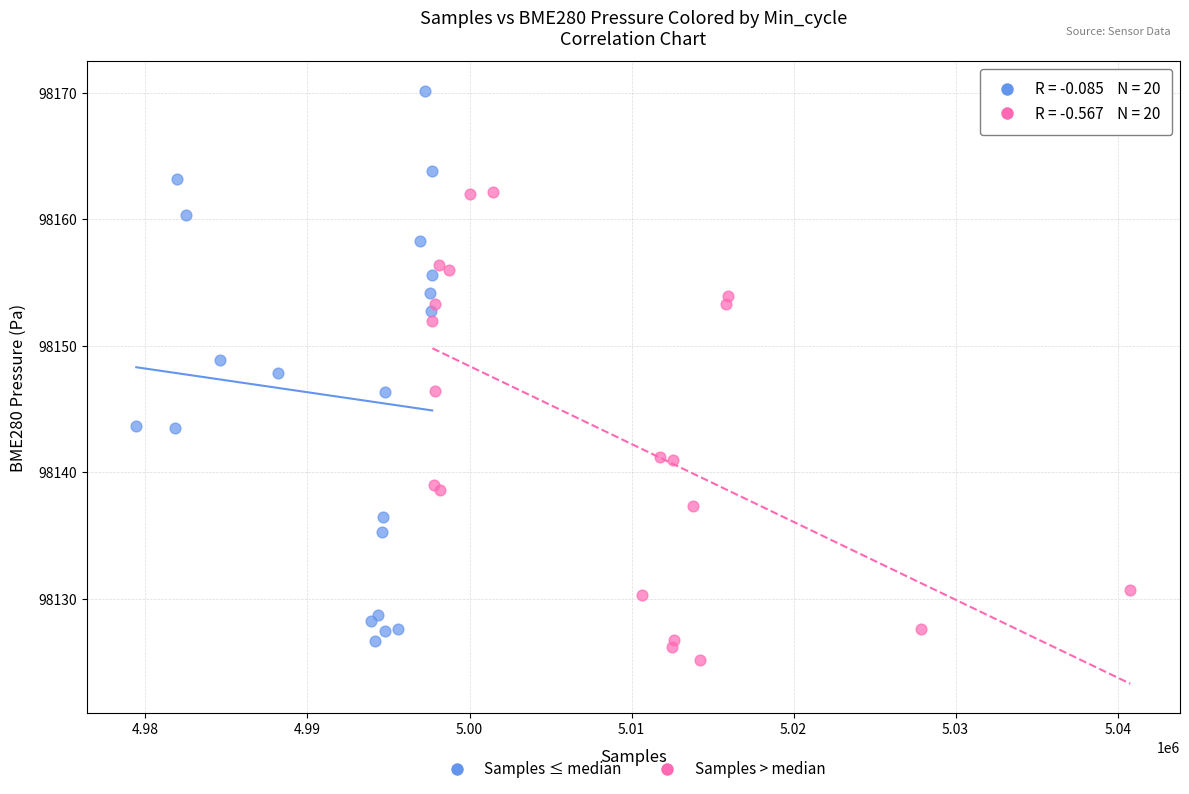

Which series has the widest spread of Y values?

Samples ≤ median